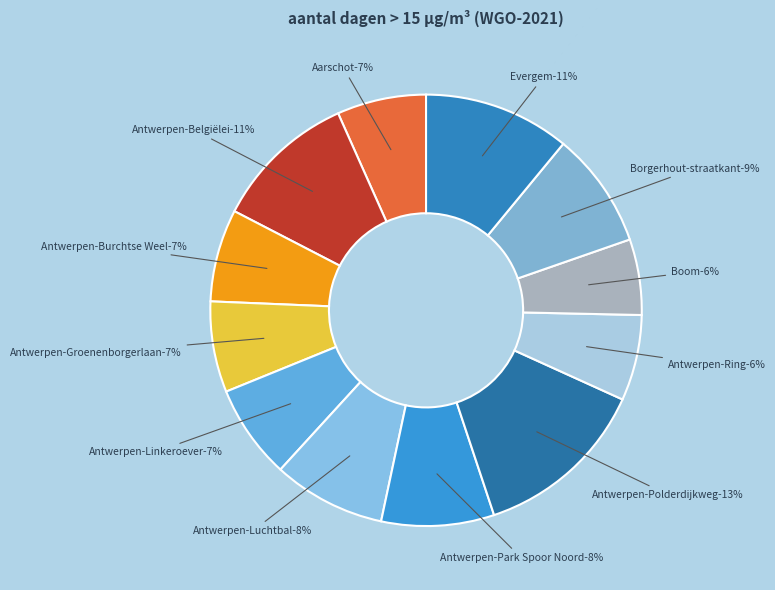

What is the ratio of the value at Antwerpen-Park Spoor Noord to the value at Antwerpen-Luchtbal?

1.0